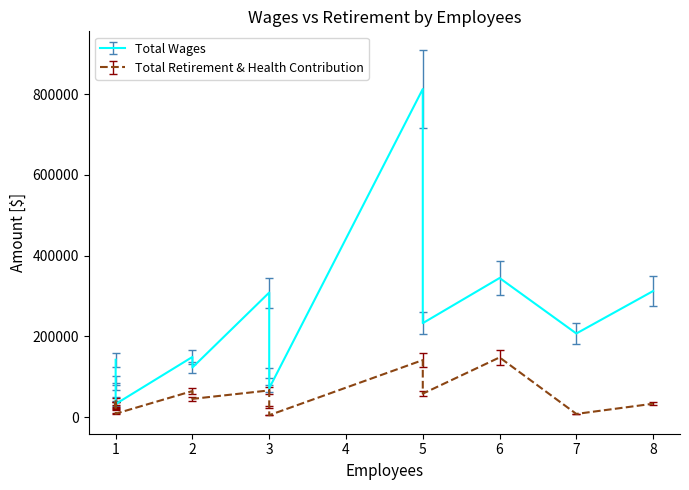

True or false: Total Wages has a value of 232828.0 at 5.

True